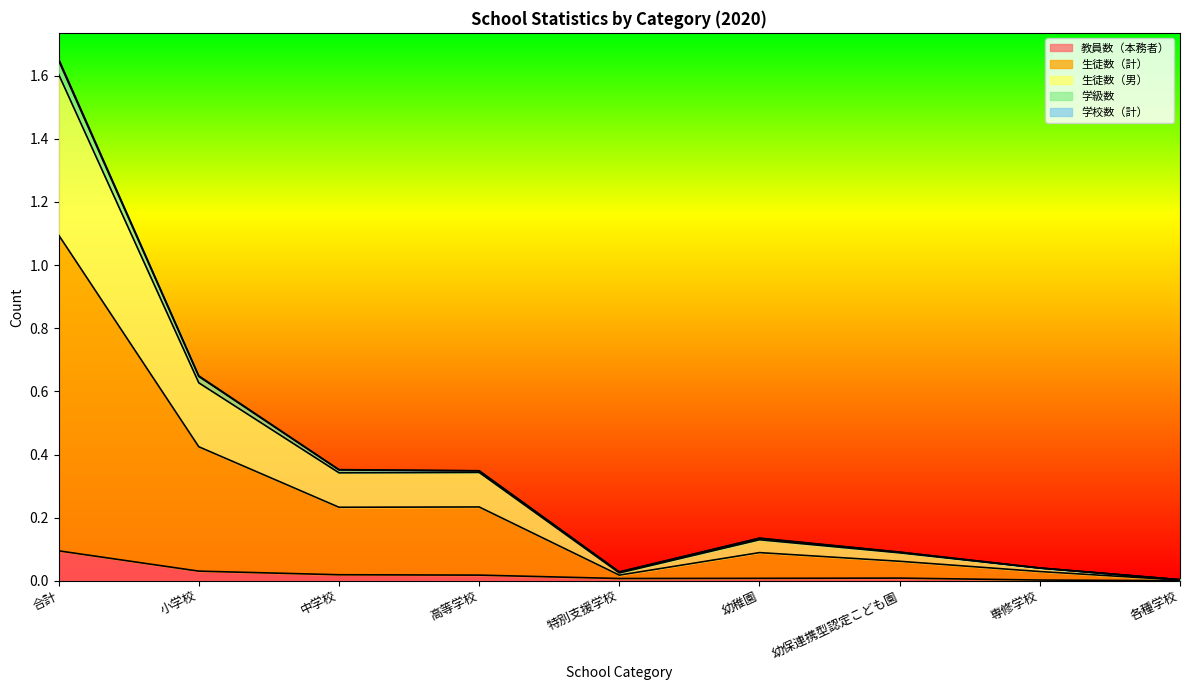

At which category is the sum across all series the highest?

合計